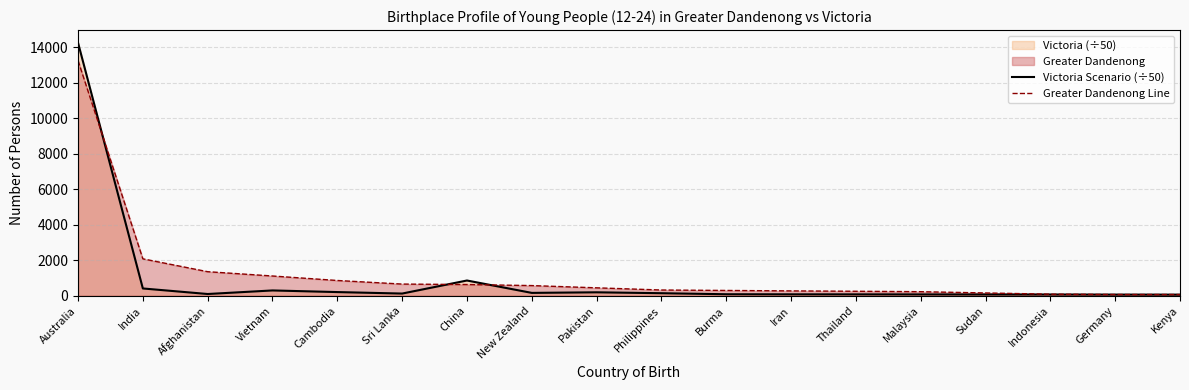

What is the maximum value for Victoria Scenario (÷50)?

14266.2